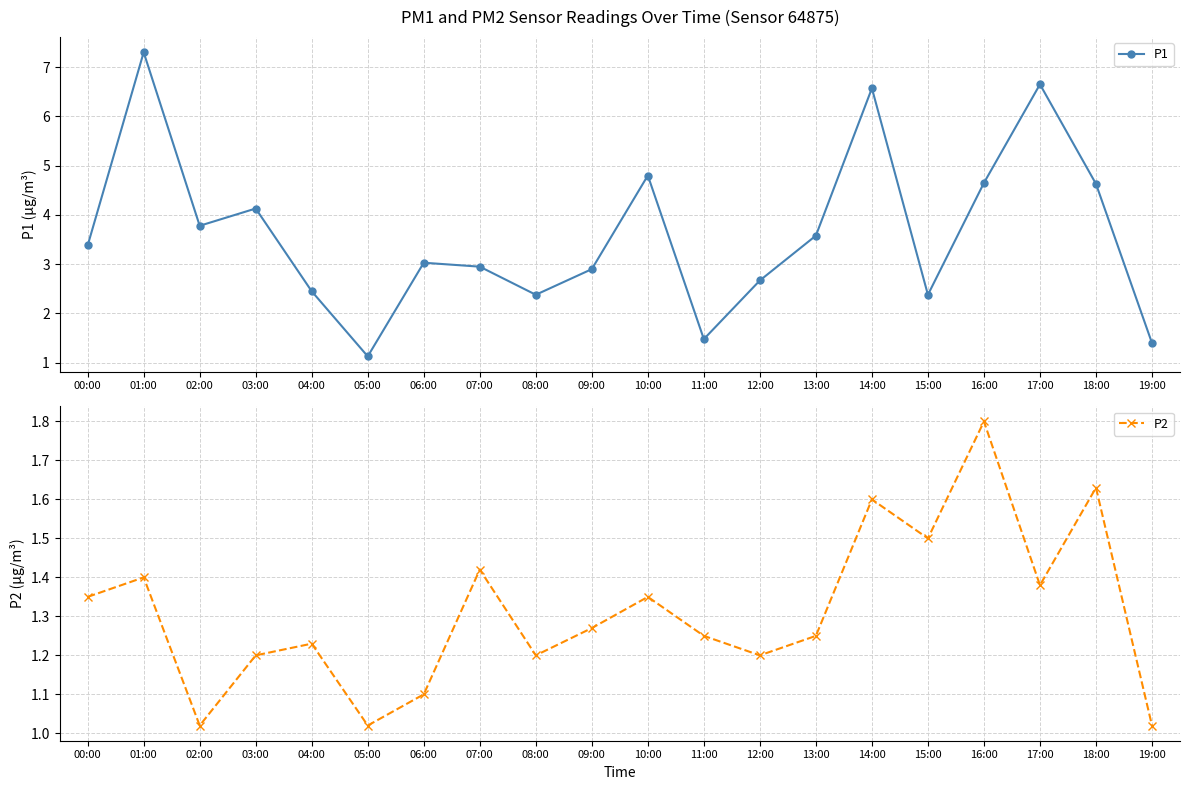

What is the label of the 18th point from the right?

02:00